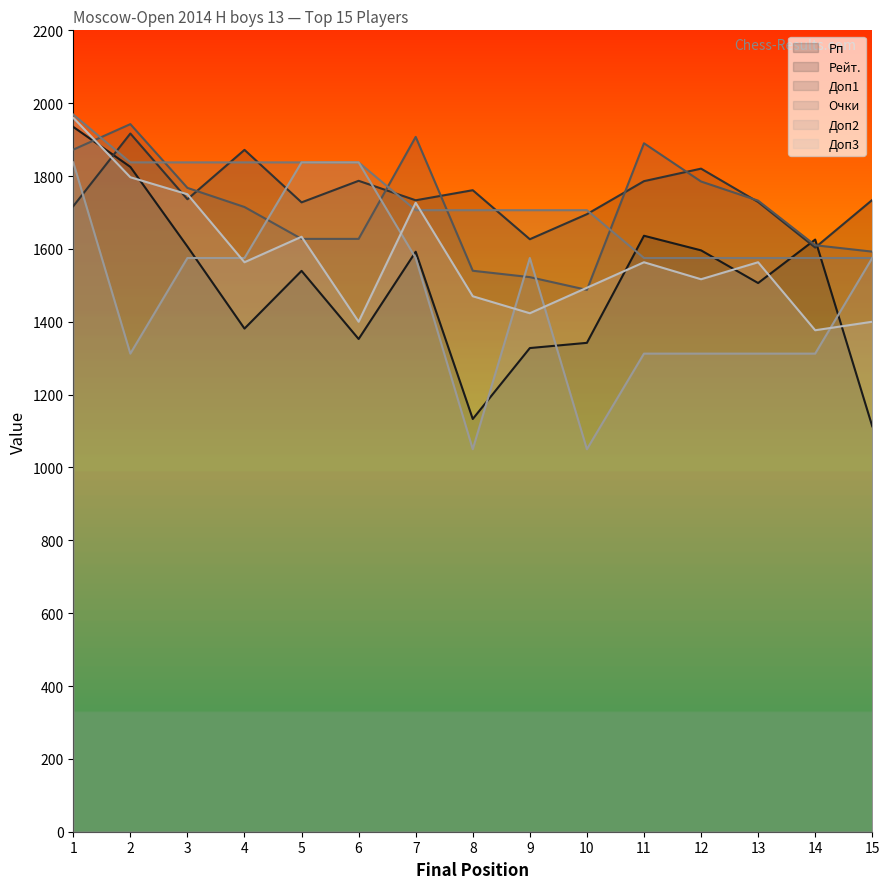

The value of Доп1 at 11 is 2916.6. True or false?

False